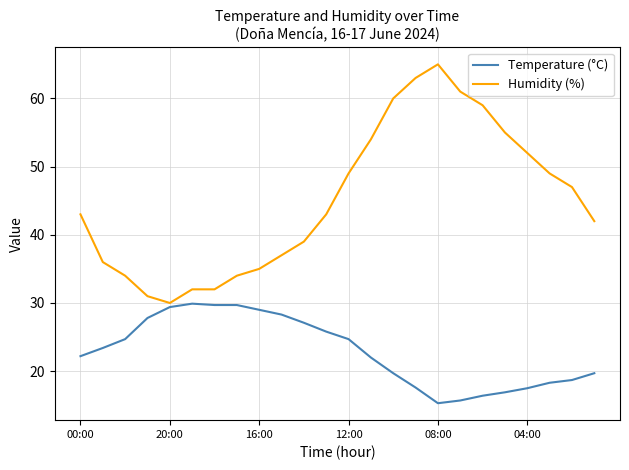

List the series in order of their peak value, lowest first.

Temperature (°C), Humidity (%)